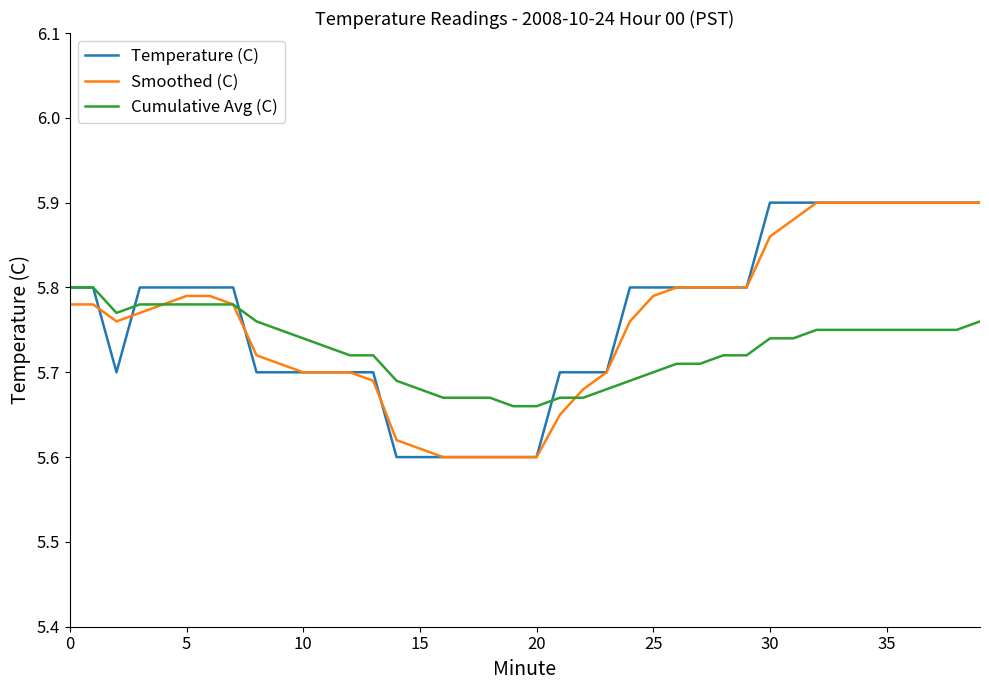

At which label does Smoothed (C) reach its peak?

32